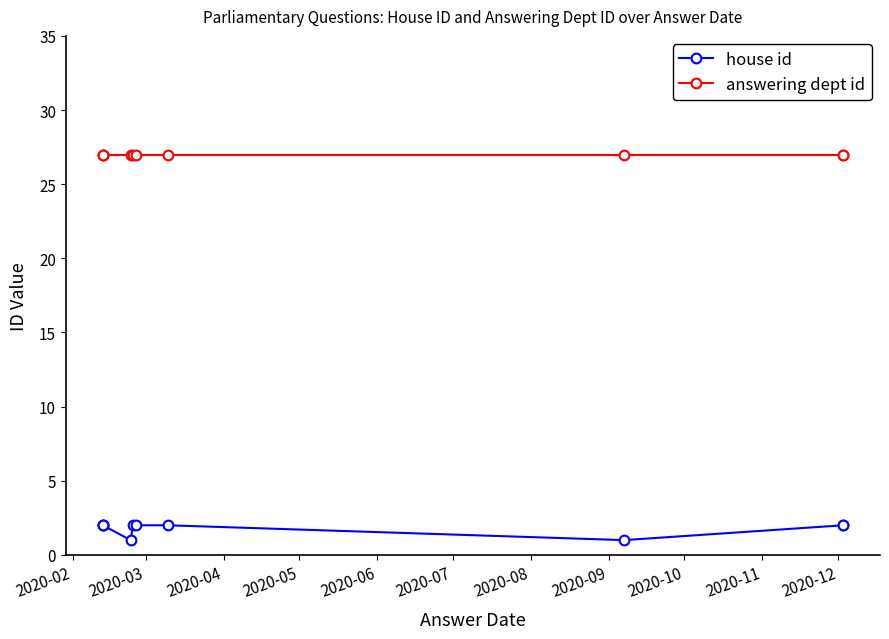

True or false: house id and answering dept id cross at least once.

False